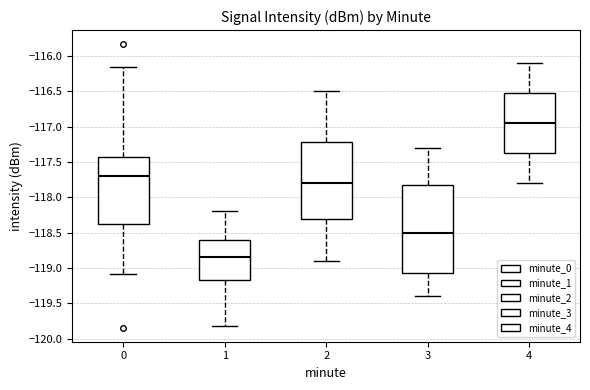

Reading left to right, transcribe this box plot: for each box, give where its median line is, the range the box spans, and where its two whiskers end, as read against the y-axis. The values are not printed on the chart, so give them approximately, as read against the axis.

0: median -117.70, box -118.35 to -117.45, whiskers -119.10 to -116.15
1: median -118.85, box -119.15 to -118.60, whiskers -119.80 to -118.20
2: median -117.80, box -118.30 to -117.20, whiskers -118.90 to -116.50
3: median -118.50, box -119.05 to -117.80, whiskers -119.40 to -117.30
4: median -116.95, box -117.35 to -116.50, whiskers -117.80 to -116.10